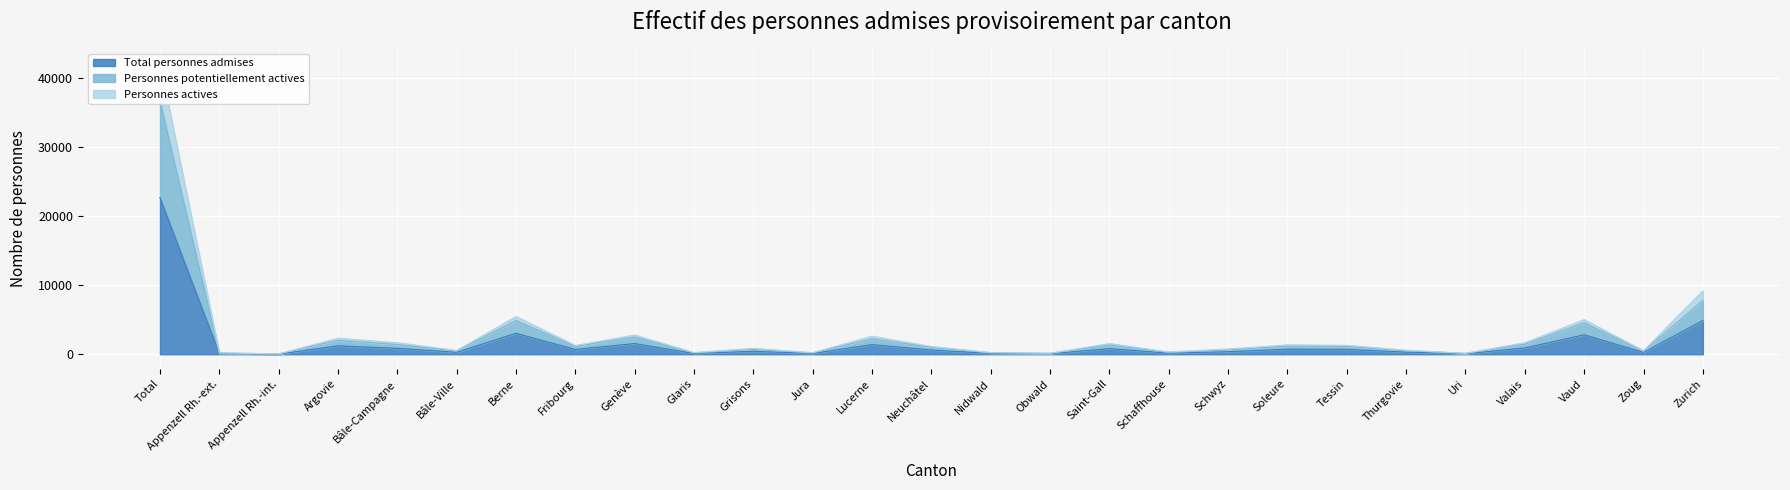

At which category does the chart reach its minimum across all series?

Appenzell Rh.-int.